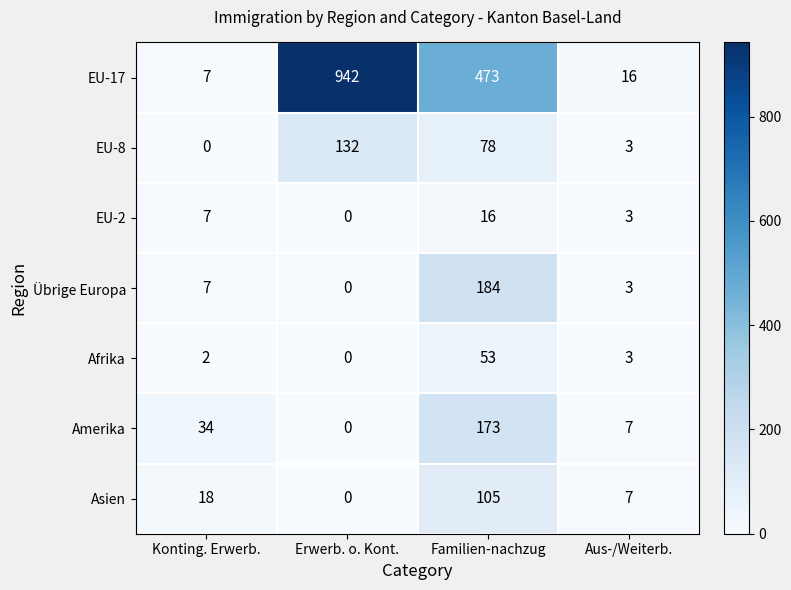

How many series are shown in this chart?

7